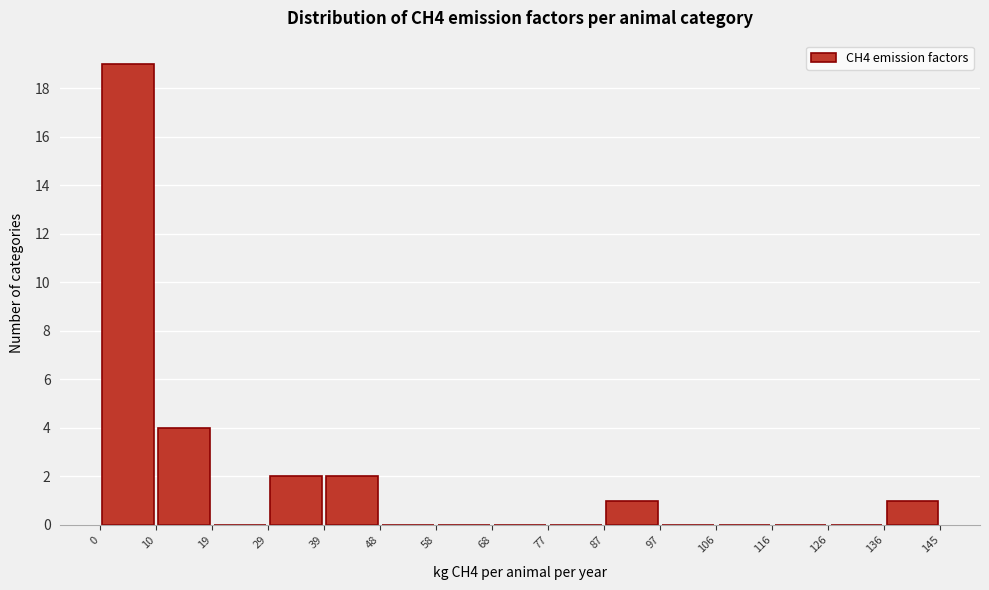

Over which range of the x-axis is the bar tallest?

0 to 10